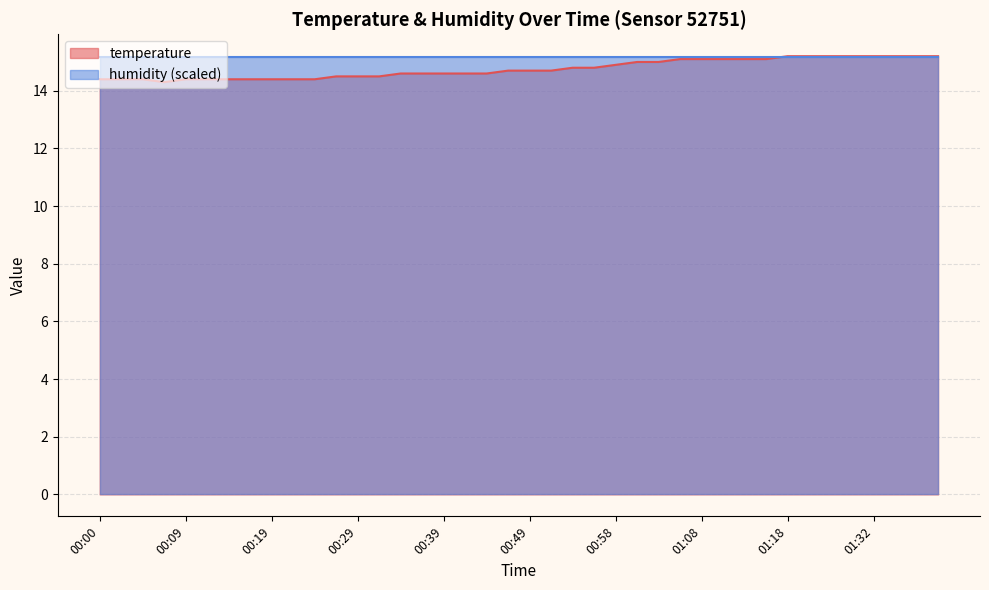

True or false: the data shows 15.2 at 01:35.

True